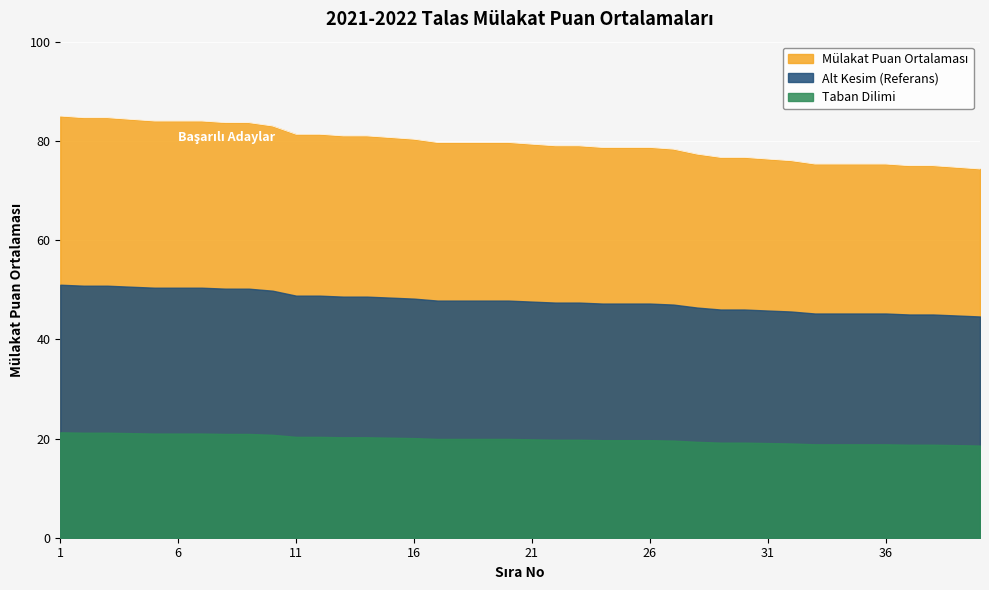

Is it true that the value at 35 is 32.1?

False